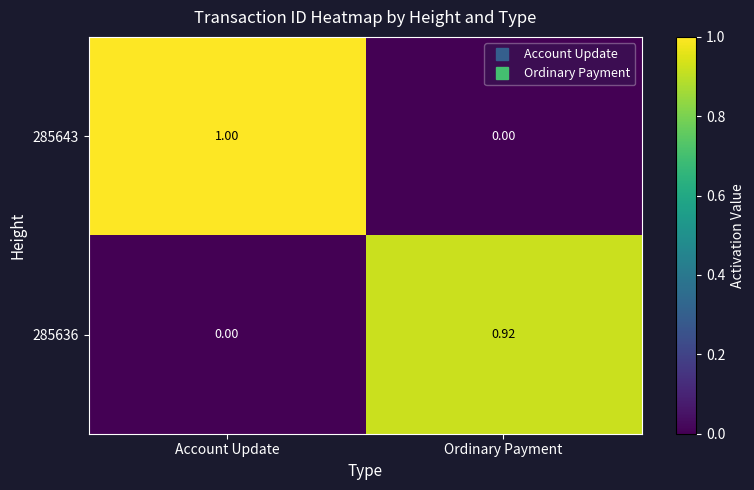

How many distinct data groups are displayed?

2